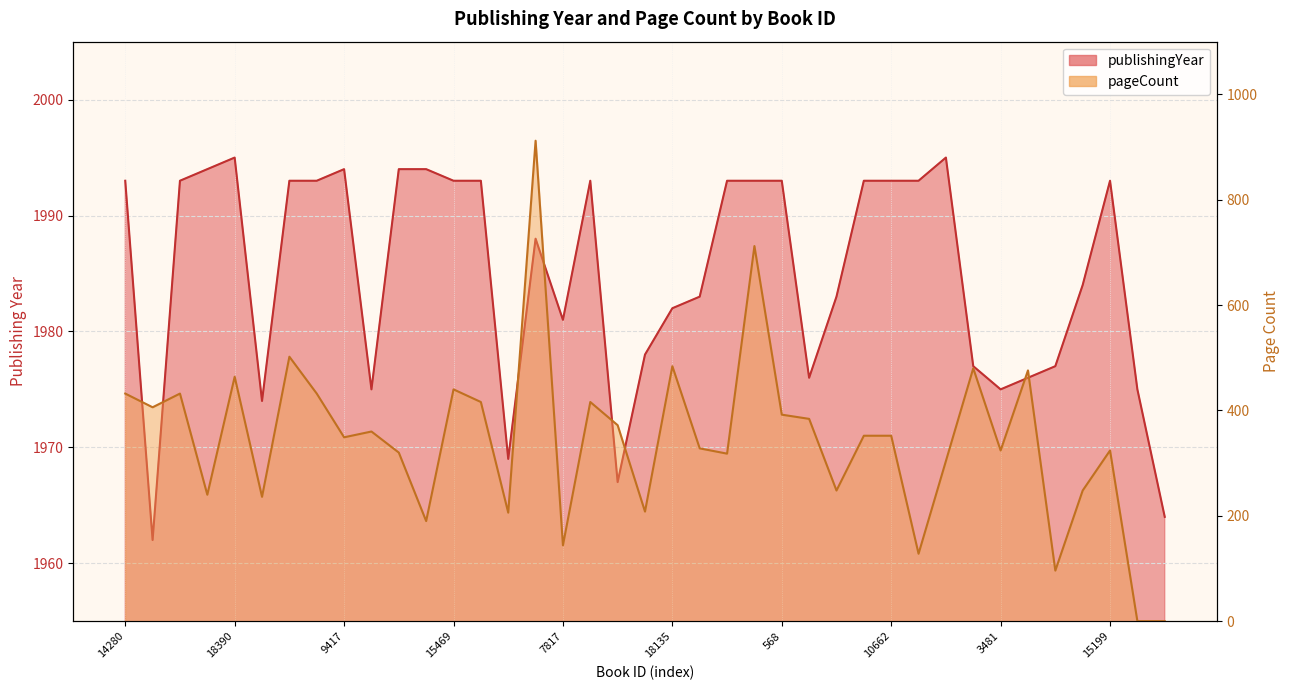

Is the value of publishingYear at 15199 greater than the value of pageCount at 15199?

Yes